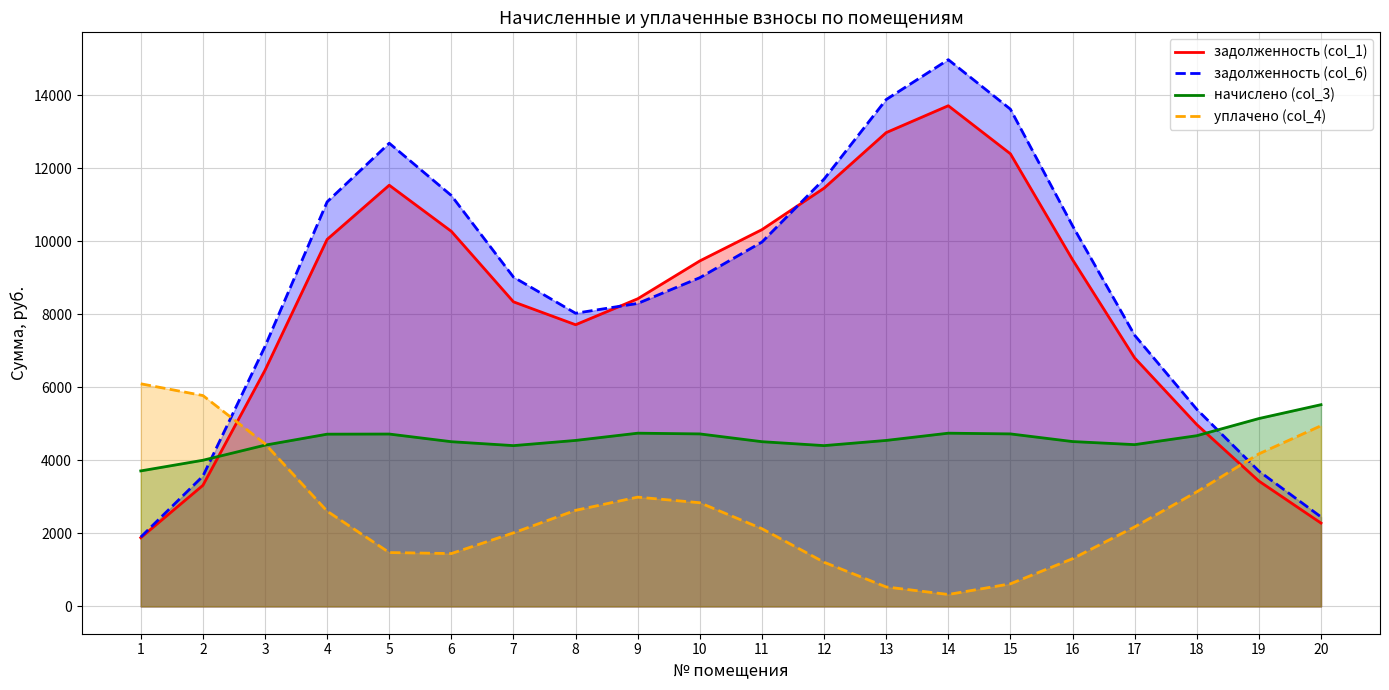

The value of уплачено (col_4) at 18 is 908.6. True or false?

False